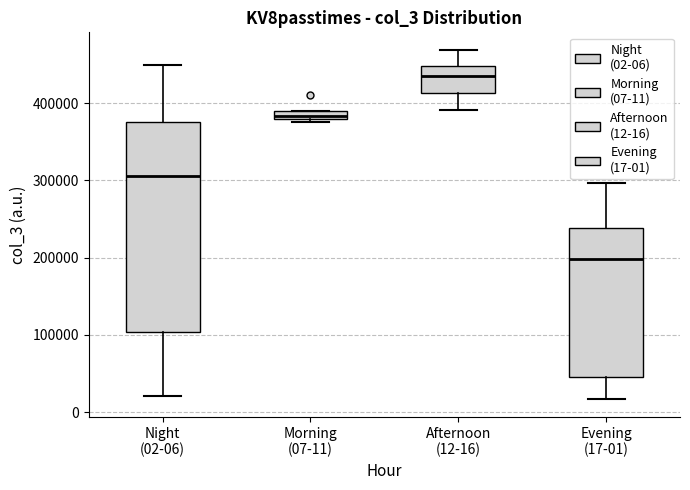

Where does the lower whisker of the box for Evening (17-01) end on the y-axis? The values are not printed on the chart, so give them approximately, as read against the axis.

20000